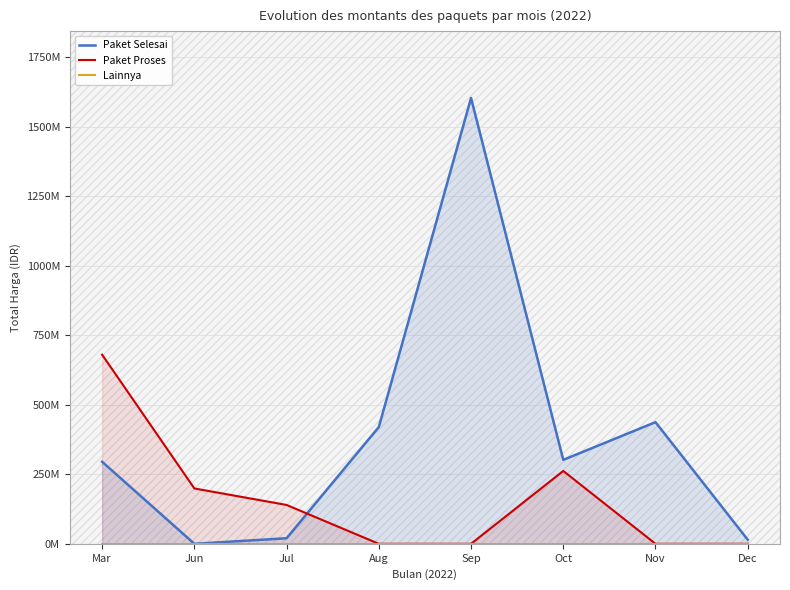

Rank the categories by Paket Selesai value from lowest to highest.

Jun, Dec, Jul, Mar, Oct, Aug, Nov, Sep